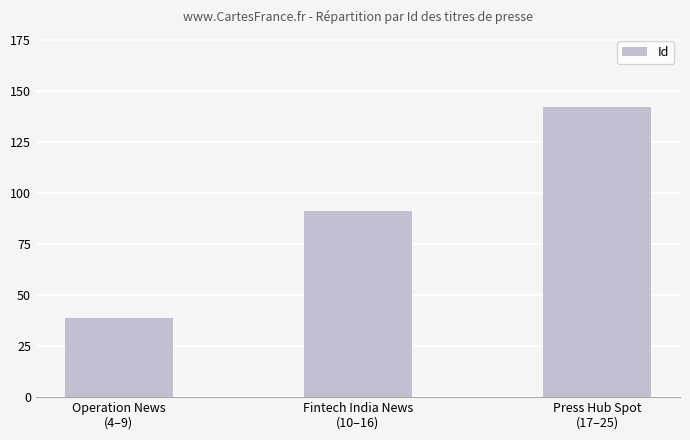

What is the label of the 2nd bar from the left?

Fintech India News
(10–16)